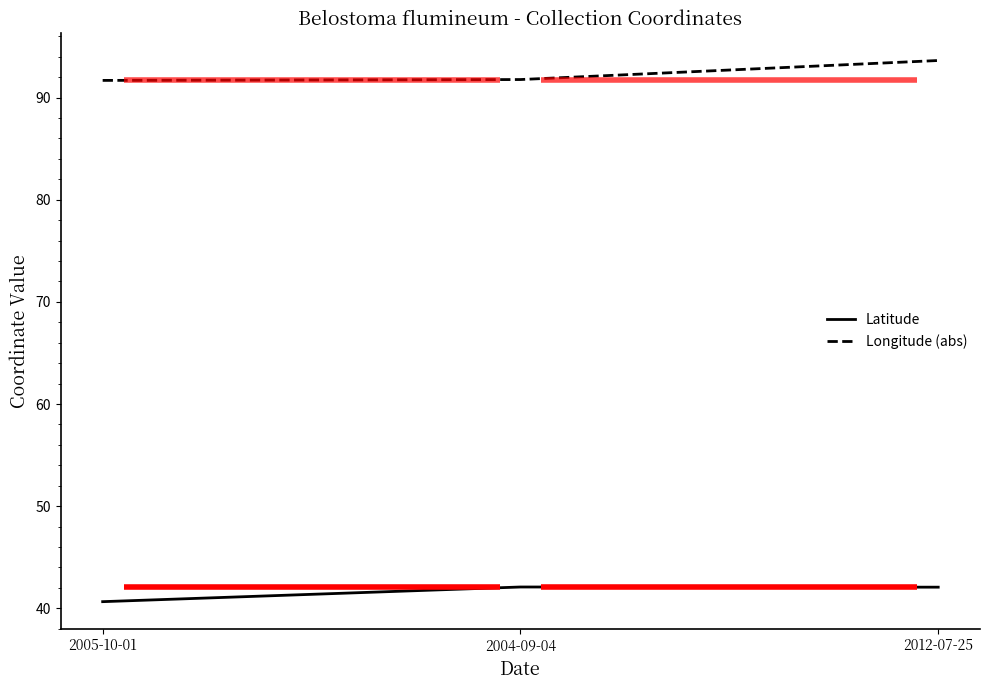

Is it true that Longitude (abs) equals 91.7 at 2005-10-01?

True